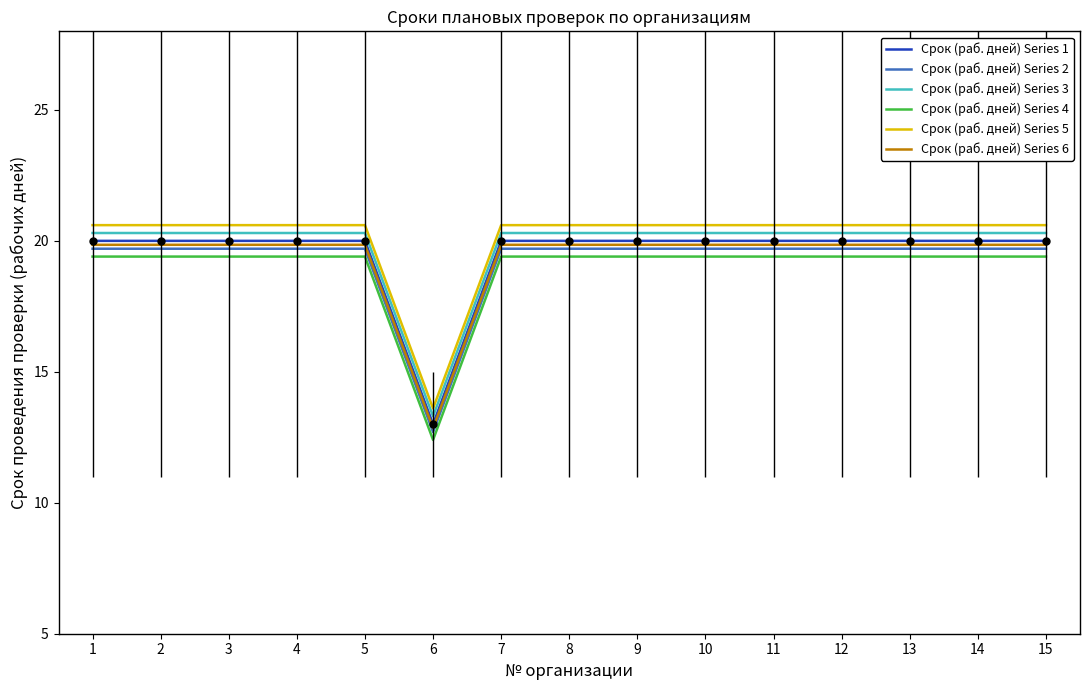

What value does the Срок (раб. дней) Series 1 series have at 12?

20.0